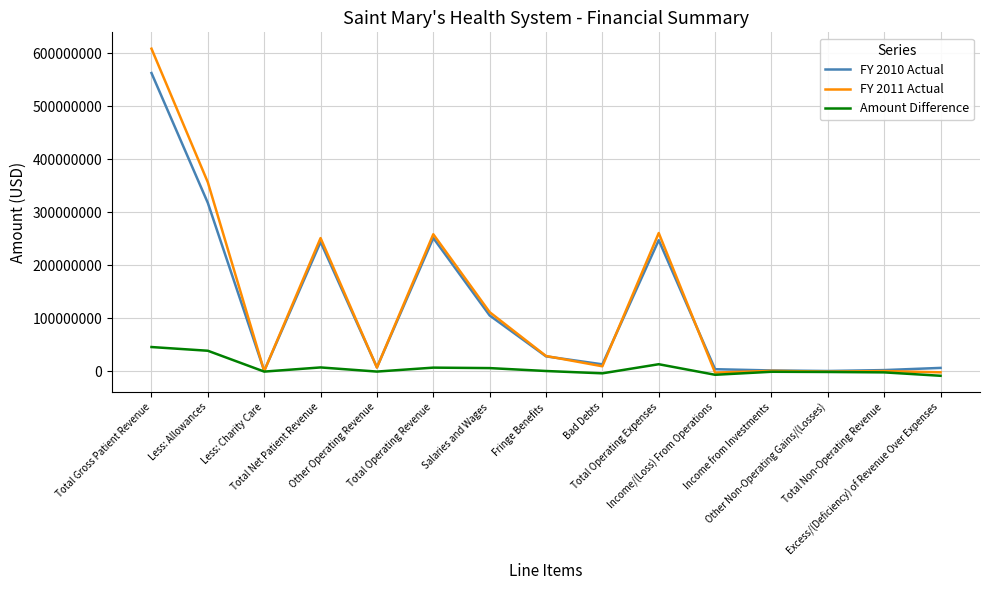

What is the difference between the highest and lowest values at Total Operating Revenue?

251419000